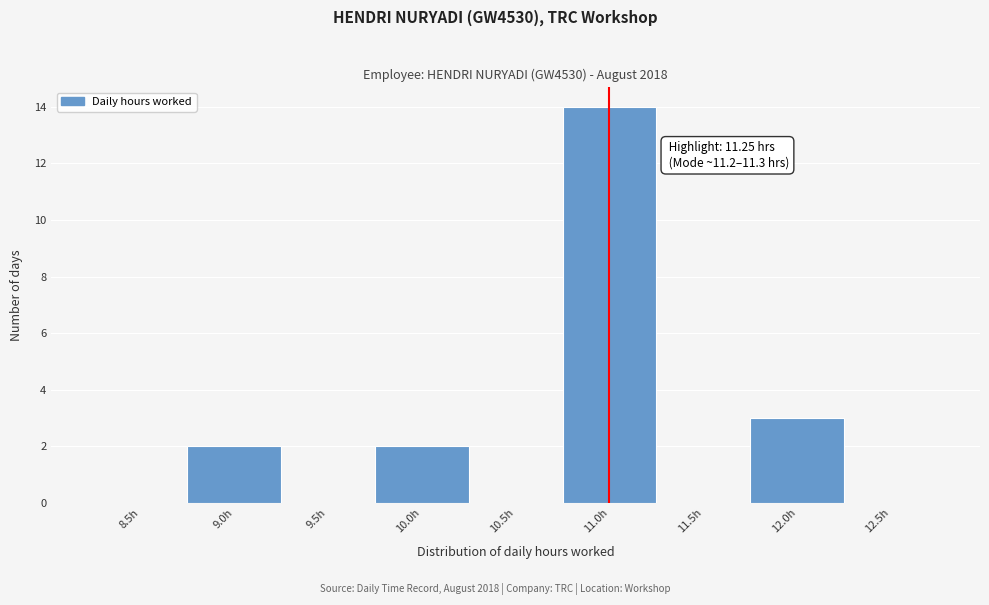

Reading left to right, extract all data points from this chart.

8.5h=0	9.0h=2	9.5h=0	10.0h=2	10.5h=0	11.0h=14	11.5h=0	12.0h=3	12.5h=0